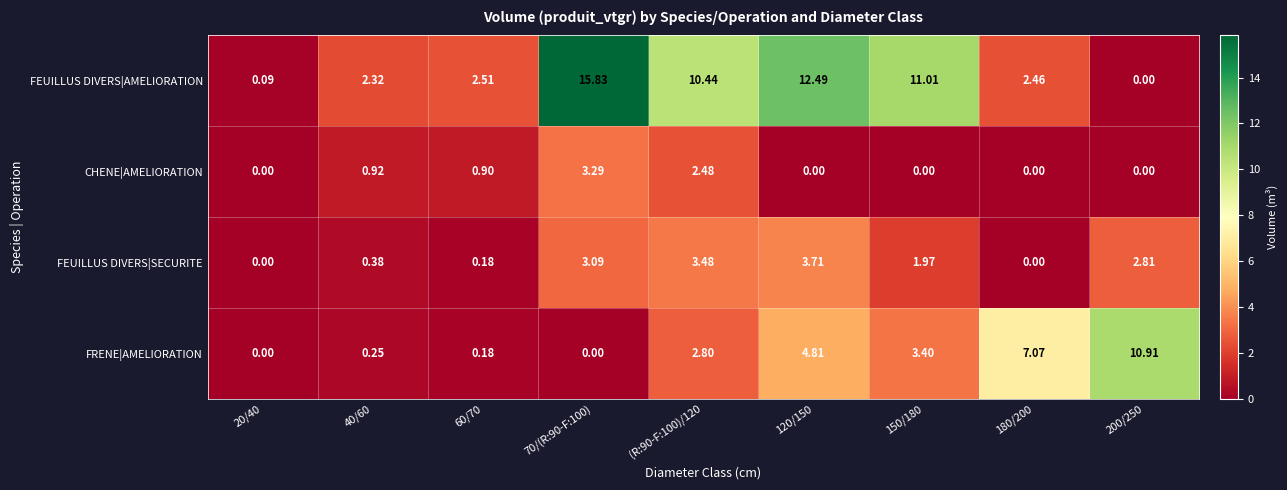

At which category is the sum across all series the highest?

70/(R:90-F:100)